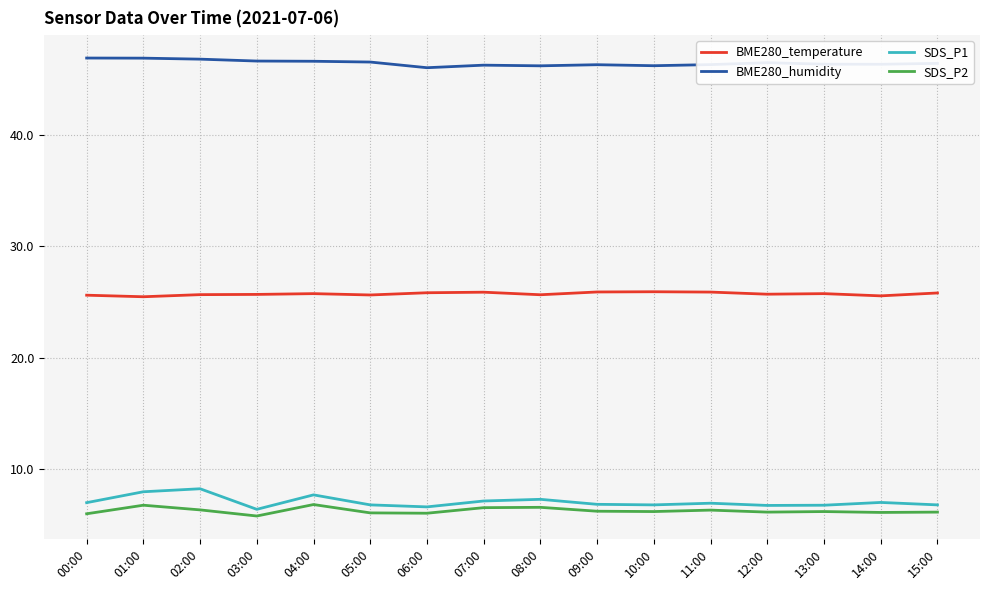

True or false: BME280_temperature and BME280_humidity intersect in this chart.

False